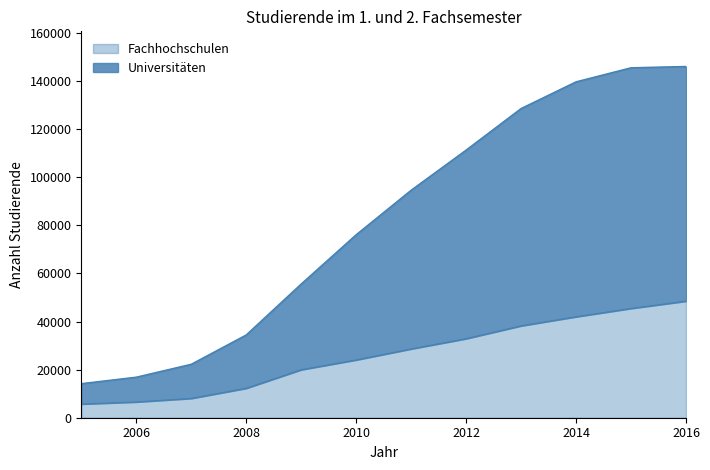

At which category is the sum across all series the highest?

2016